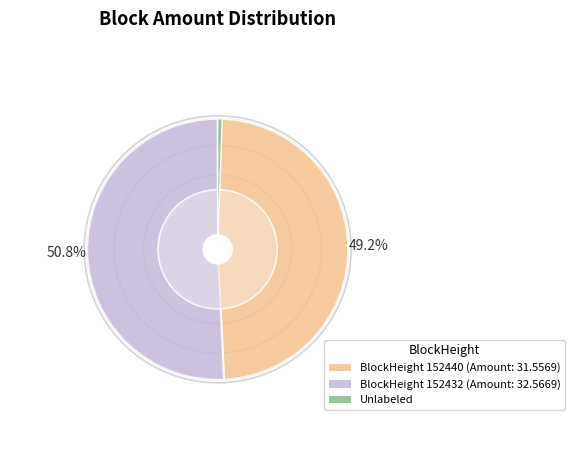

To the nearest percent, what is the average slice percentage?

50%